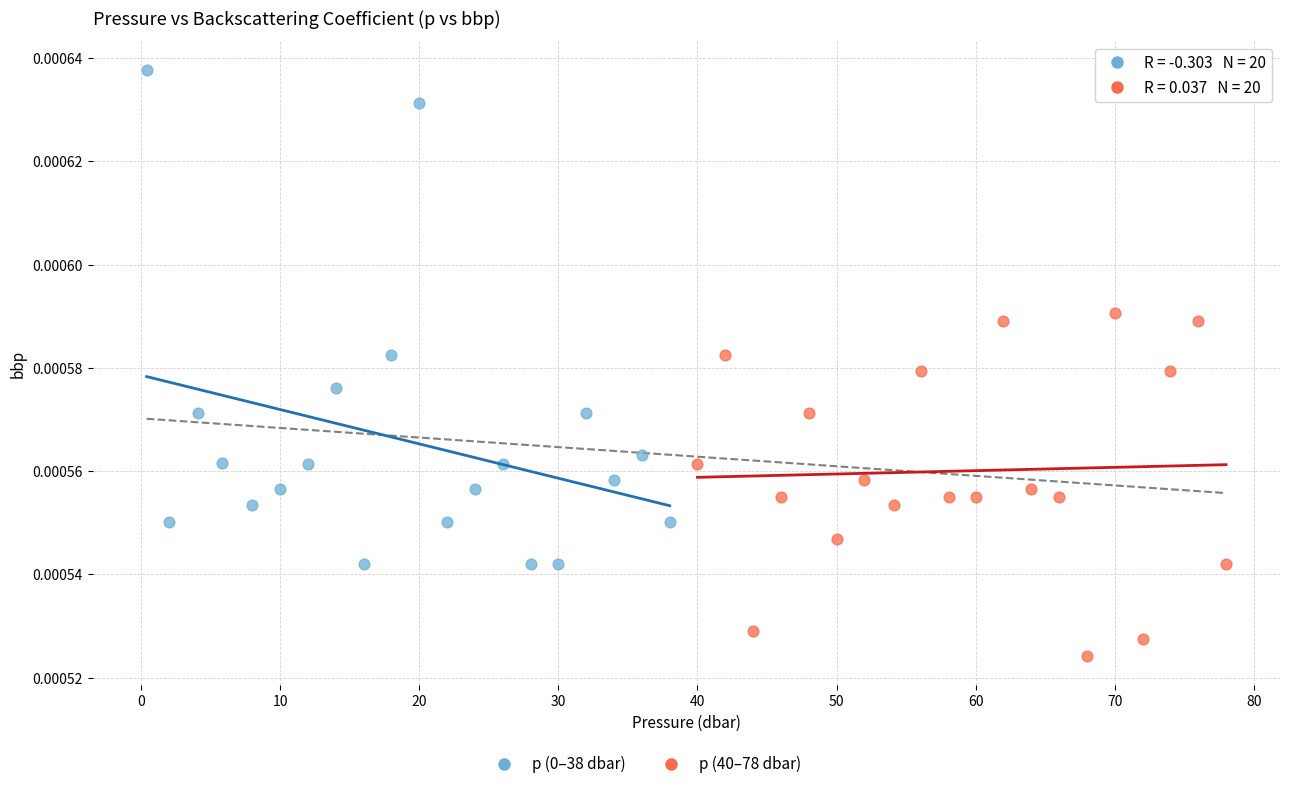

Which series contains the lowest Y value?

p (40–78 dbar)